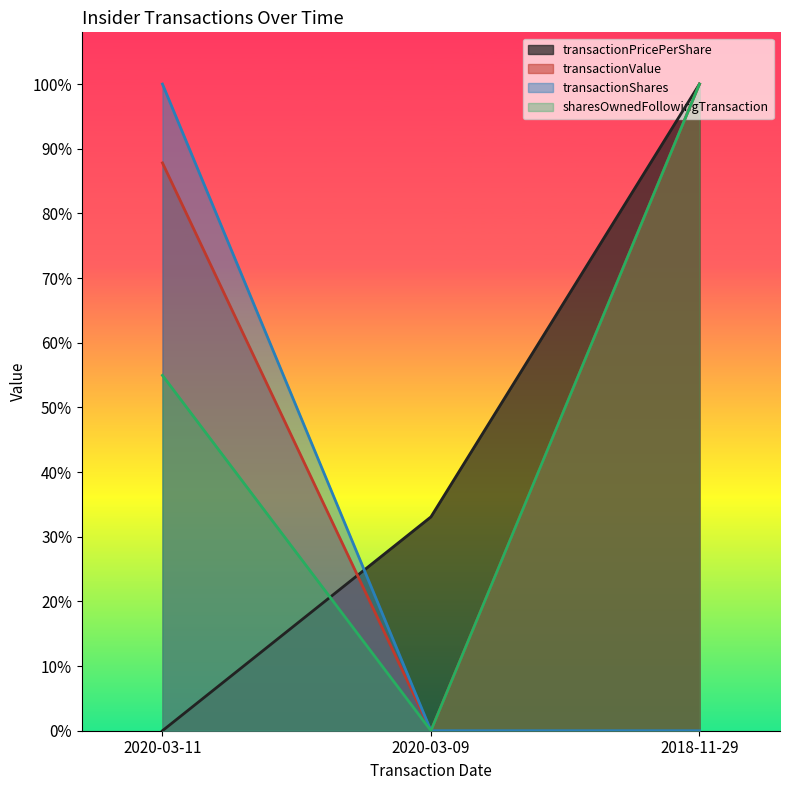

True or false: transactionValue has a value of 0.9 at 2020-03-11.

True